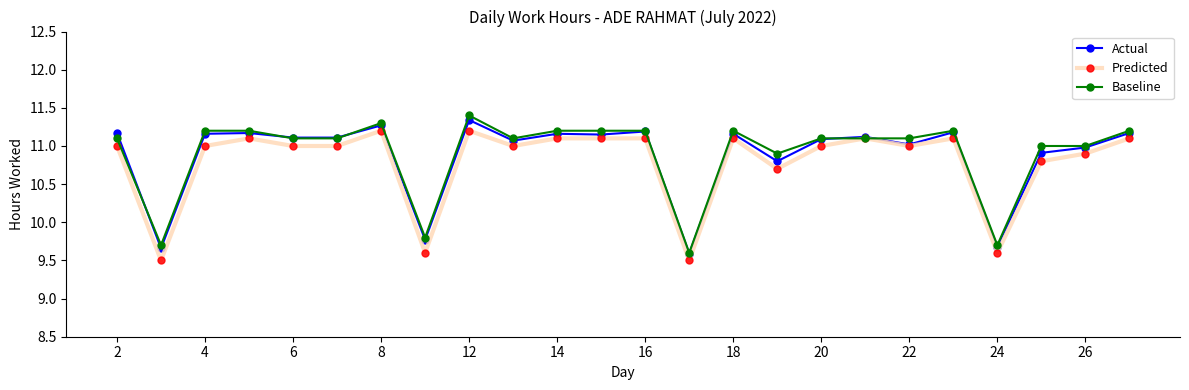

True or false: Actual has more than 1 interior local peaks.

True